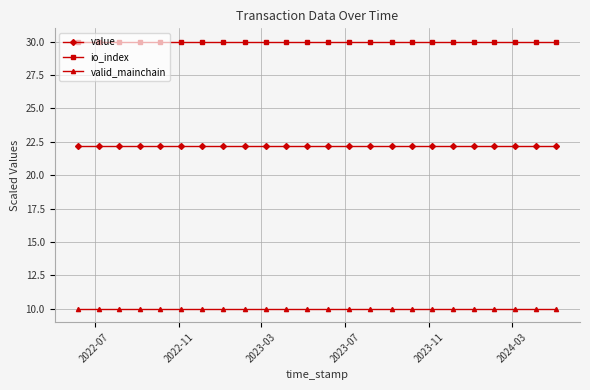

What is the value of the value point at the 13th from the left?

22.2